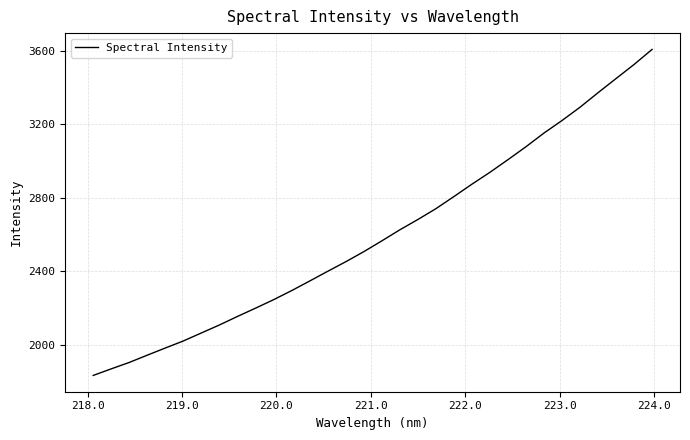

What is the maximum value shown in the chart?

3607.9